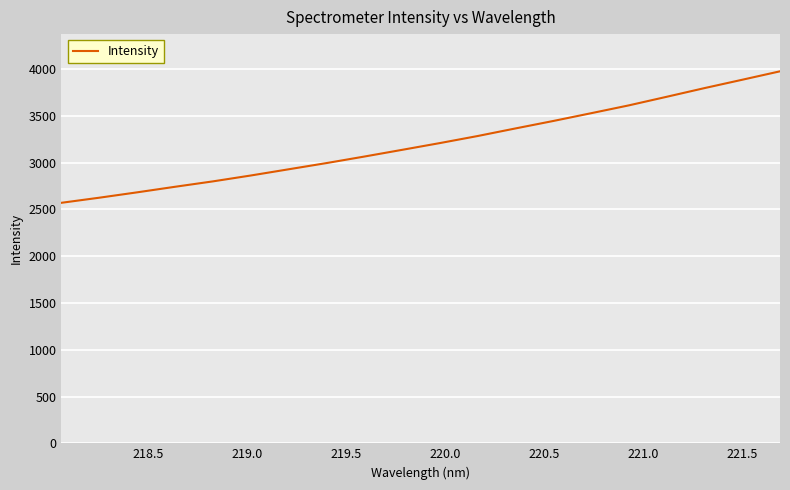

What is the minimum value shown in the chart?

2570.9